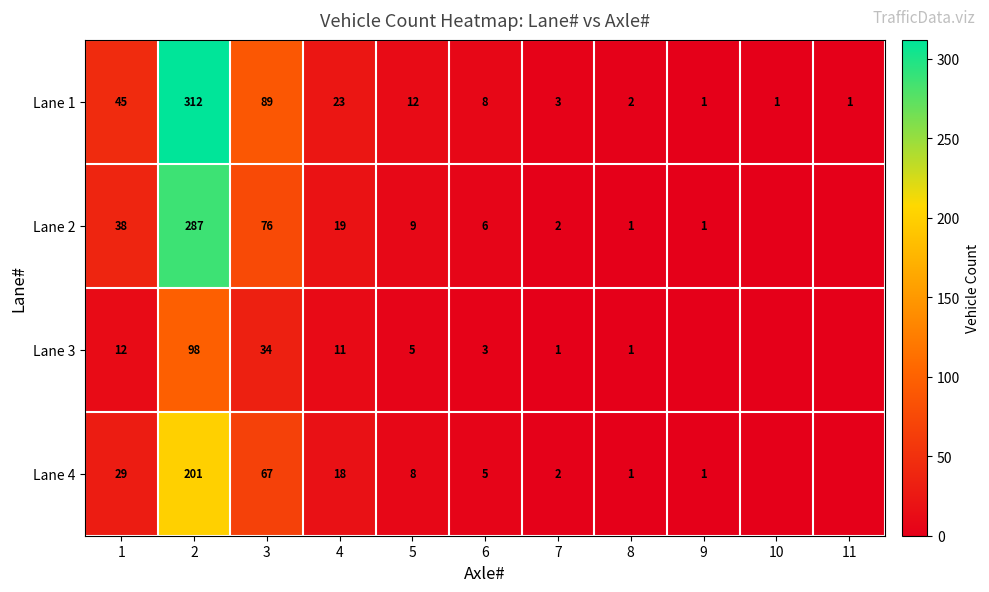

What is the sum of all Lane 1 values?

497